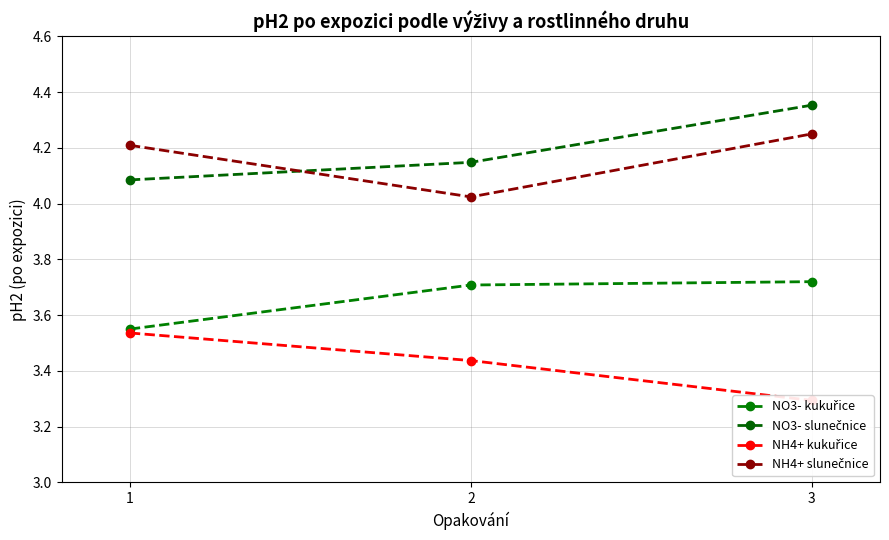

Between 1 and 3, which series saw the biggest shift?

NO3- slunečnice